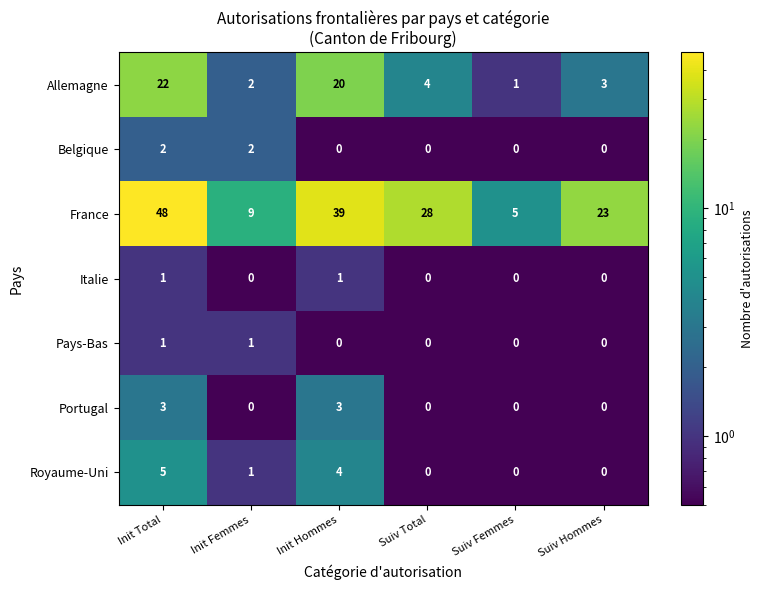

What is the spread (max minus min) of values at Suiv Femmes?

5